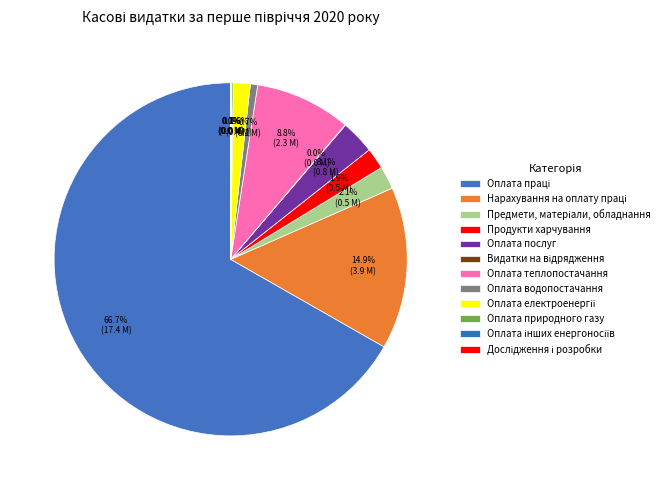

To the nearest percent, what is the difference between the largest and smallest slice percentages?

67%